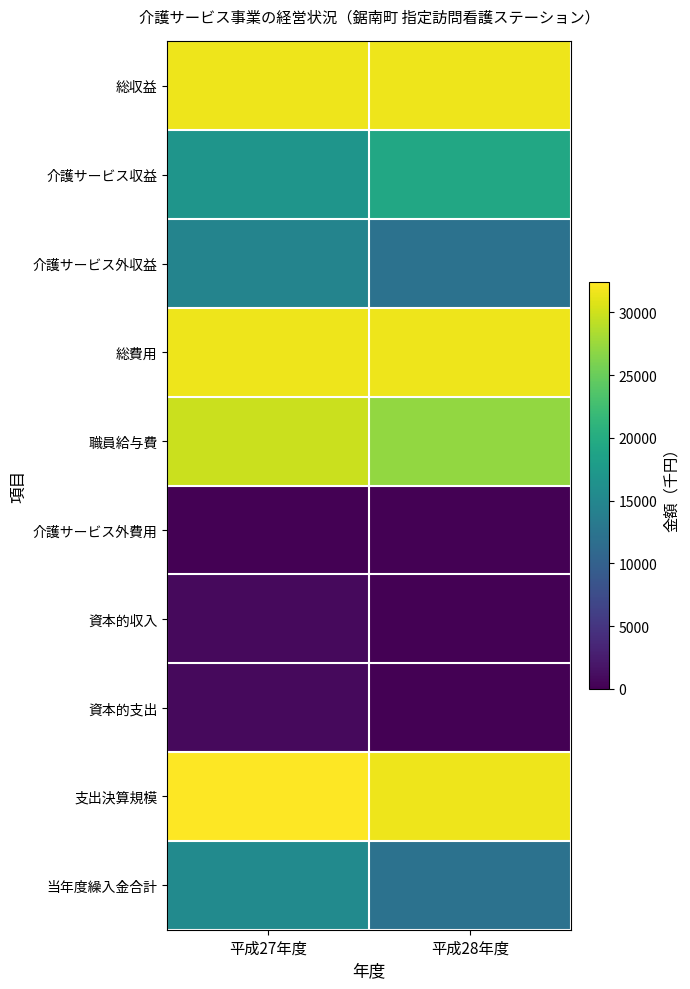

Reading right to left, extract all data points from this chart.

総収益: 平成28年度=31606	平成27年度=31586
介護サービス収益: 平成28年度=19407	平成27年度=16930
介護サービス外収益: 平成28年度=12199	平成27年度=14656
総費用: 平成28年度=31606	平成27年度=31586
職員給与費: 平成28年度=27190	平成27年度=29757
介護サービス外費用: 平成28年度=0	平成27年度=0
資本的収入: 平成28年度=0	平成27年度=813
資本的支出: 平成28年度=0	平成27年度=813
支出決算規模: 平成28年度=31606	平成27年度=32399
当年度繰入金合計: 平成28年度=12199	平成27年度=15469